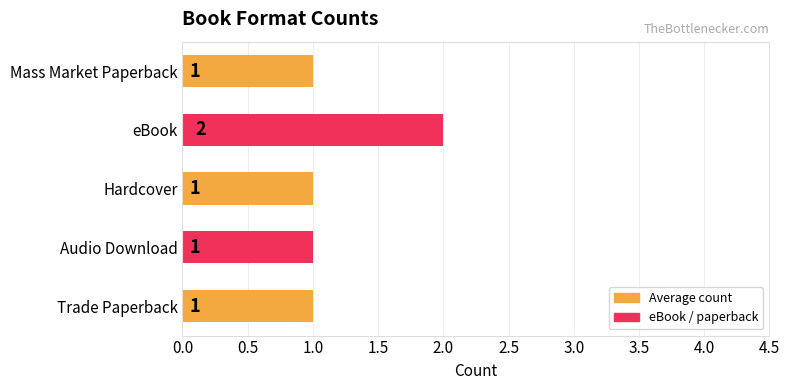

Reading bottom to top, transcribe all the data shown in this chart.

Trade Paperback=1	Audio Download=1	Hardcover=1	eBook=2	Mass Market Paperback=1